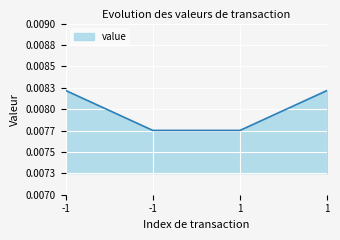

Is this an area chart (filled region under the line)?

Yes